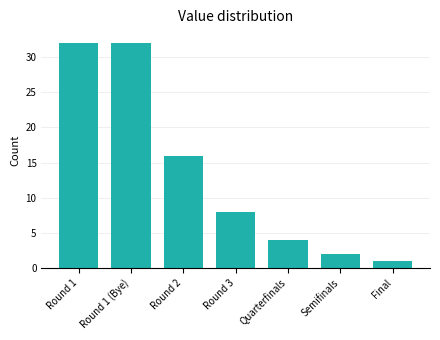

Reading left to right, list all the values displayed in this chart.

Round 1=32	Round 1 (Bye)=32	Round 2=16	Round 3=8	Quarterfinals=4	Semifinals=2	Final=1